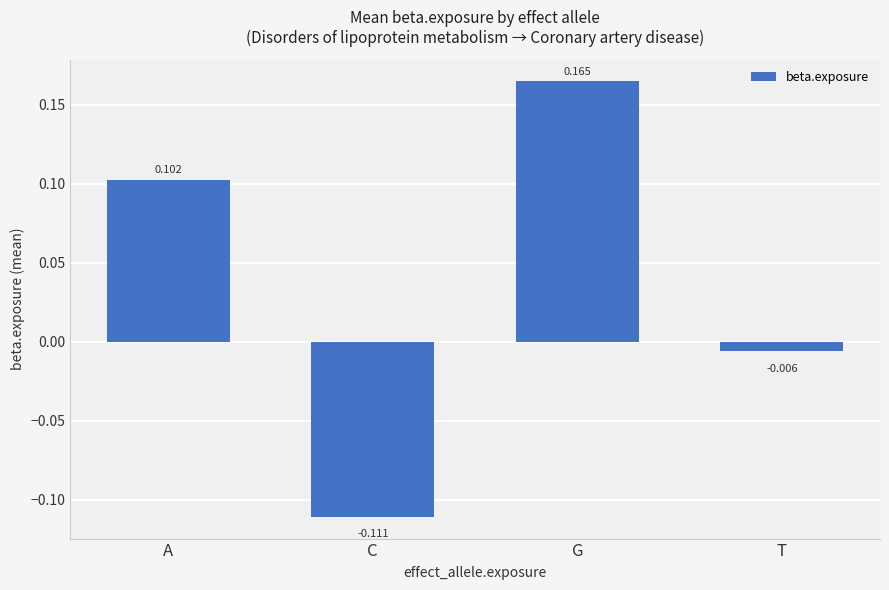

What is the change in value from C to G?

+0.3